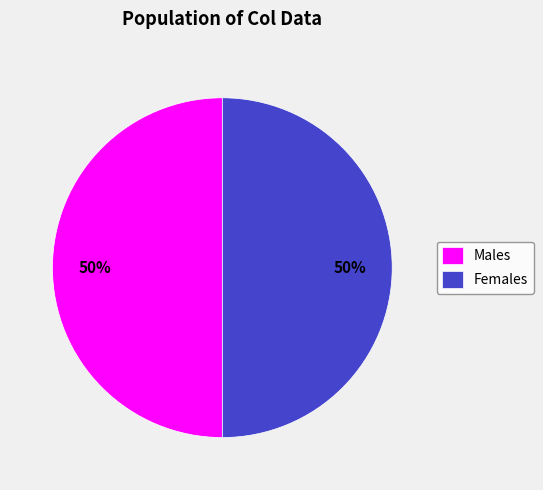

How many slices are in this pie chart?

2